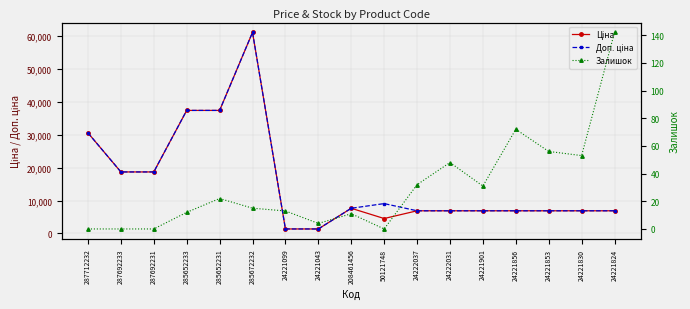

At which label is Ціна closest to 31195?

287712232